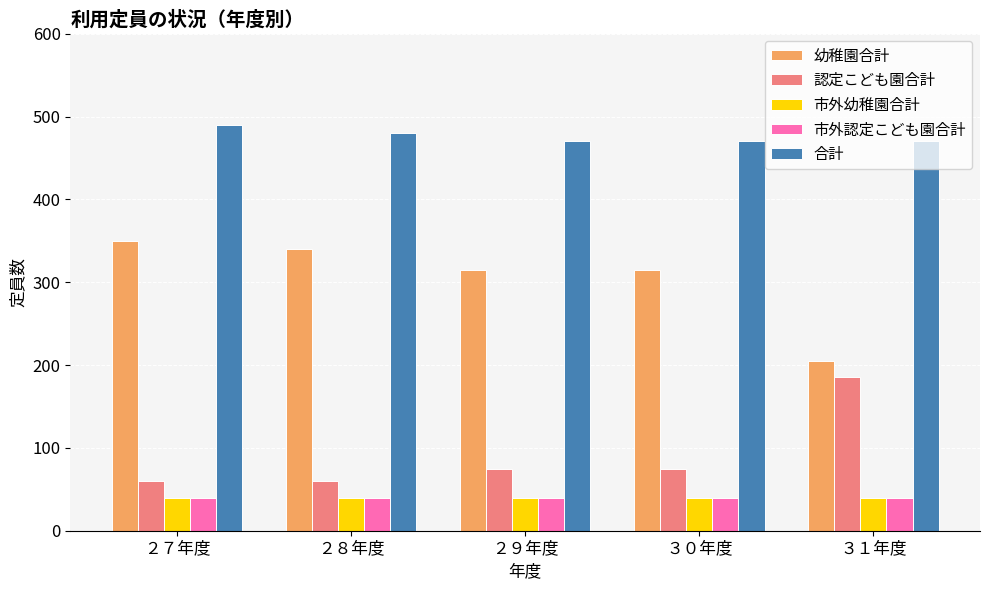

Reading left to right, what are all the values shown in this chart?

幼稚園合計: ２７年度=350	２８年度=340	２９年度=315	３０年度=315	３１年度=205
認定こども園合計: ２７年度=60	２８年度=60	２９年度=75	３０年度=75	３１年度=185
市外幼稚園合計: ２７年度=40	２８年度=40	２９年度=40	３０年度=40	３１年度=40
市外認定こども園合計: ２７年度=40	２８年度=40	２９年度=40	３０年度=40	３１年度=40
合計: ２７年度=490	２８年度=480	２９年度=470	３０年度=470	３１年度=470